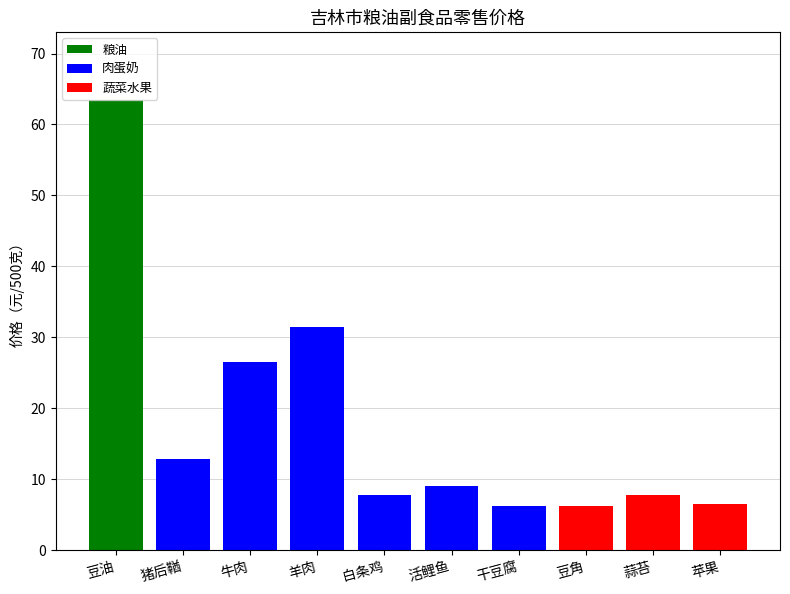

True or false: 粮油 has a value of -20.1 at 牛肉.

False